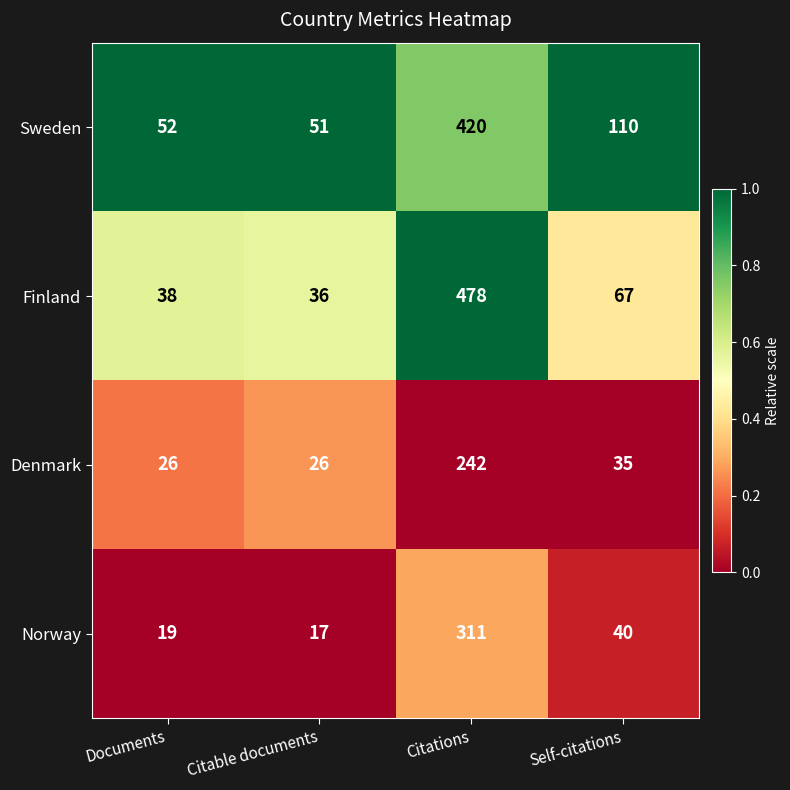

Which series has the largest total across all categories?

Sweden